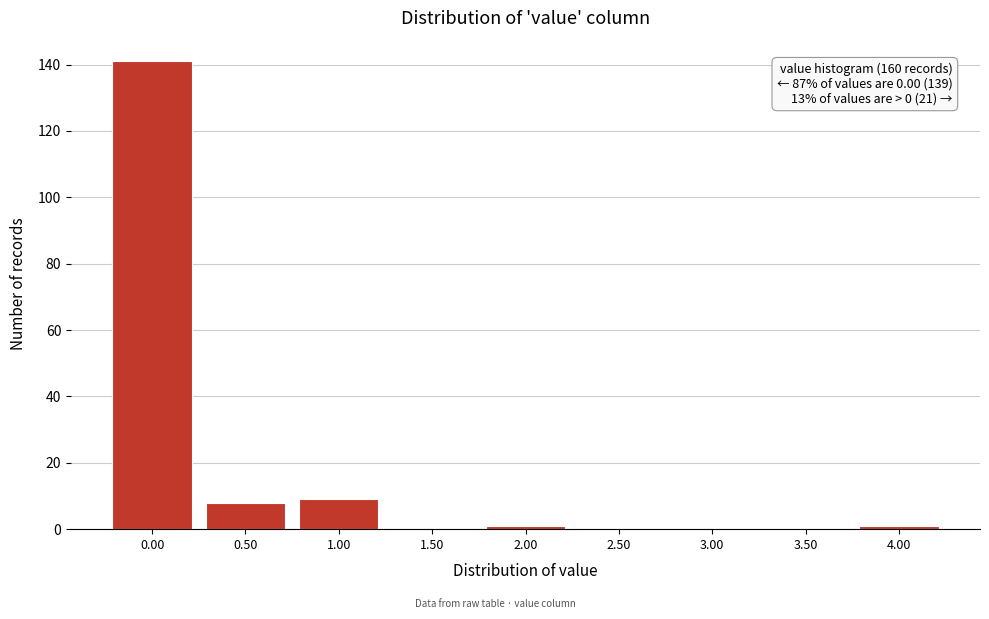

Reading left to right, list all the values displayed in this chart.

0.00=141	0.50=8	1.00=9	1.50=0	2.00=1	2.50=0	3.00=0	3.50=0	4.00=1